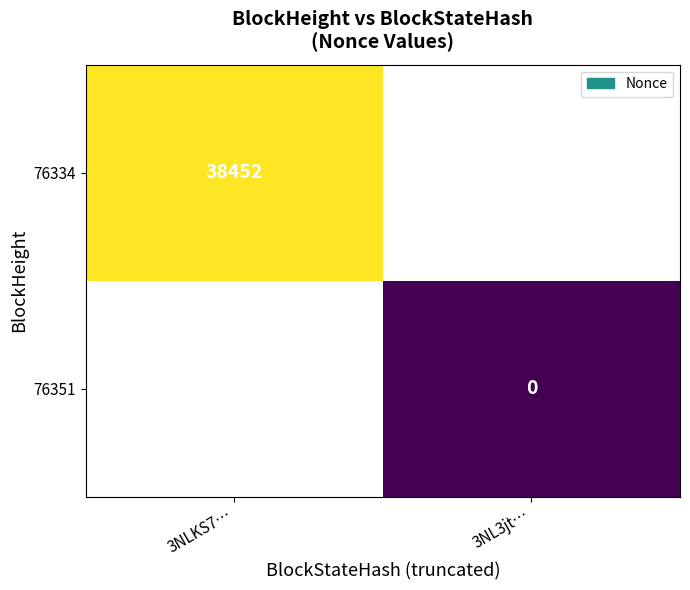

Is the value of 76351 at 3NL3jt… greater than the value of 76334 at 3NLKS7…?

No